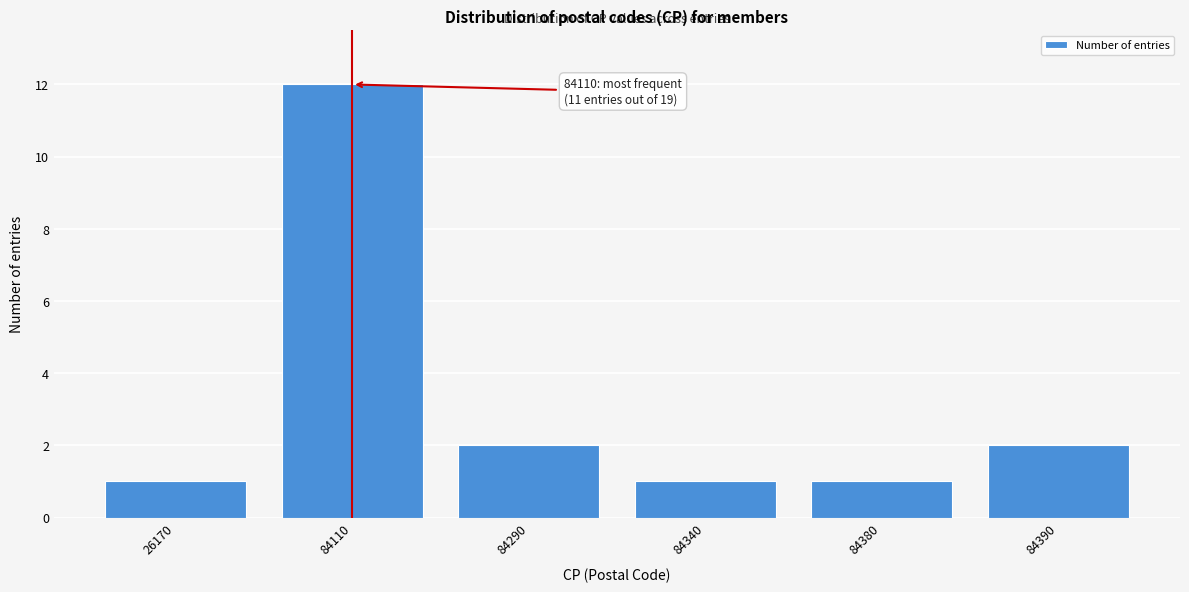

Reading right to left, transcribe all the data shown in this chart.

2	1	1	2	12	1